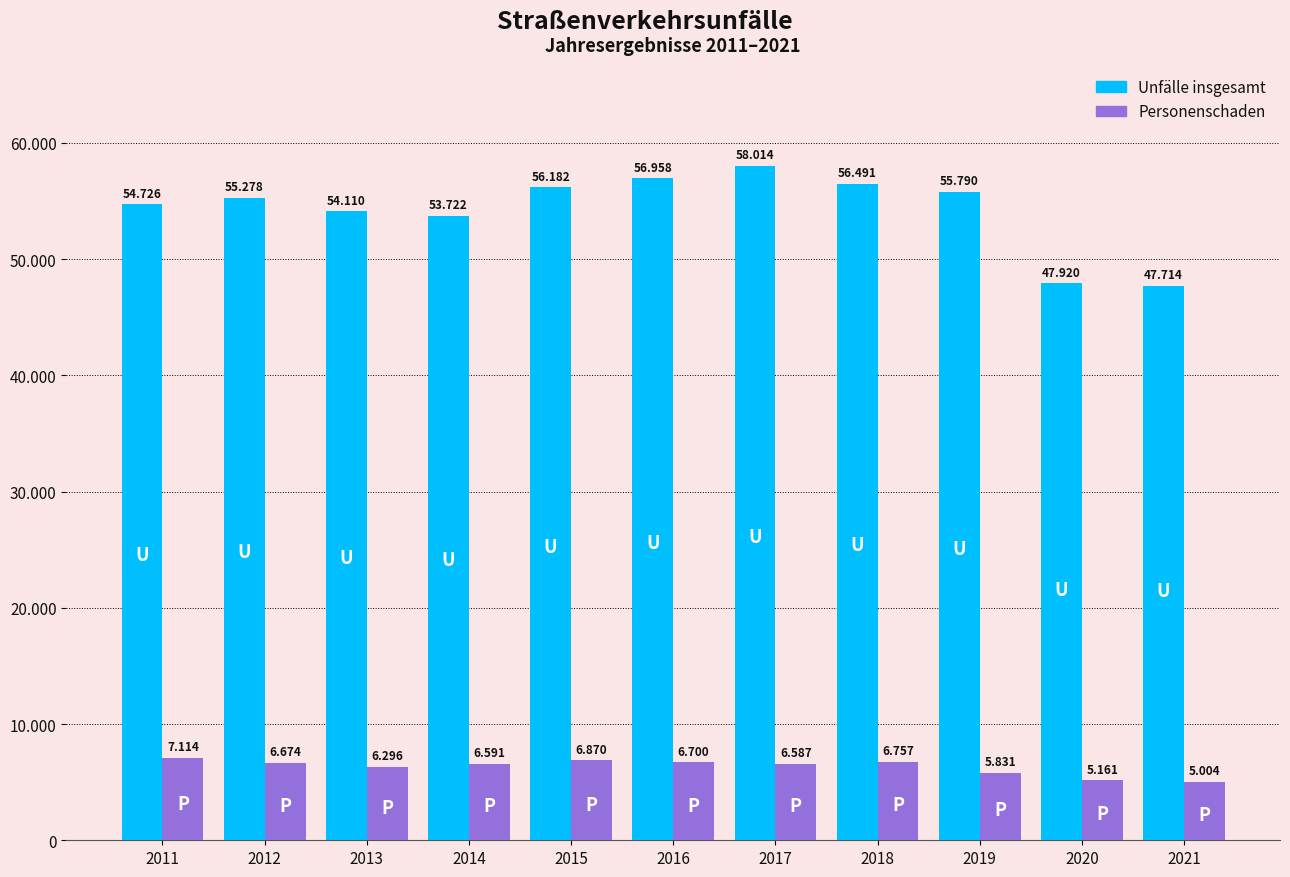

Rank the series by their maximum value, from lowest to highest.

Personenschaden, Unfälle insgesamt